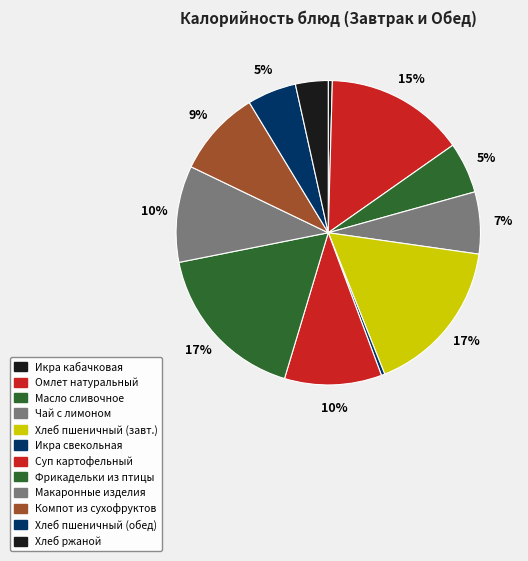

How many slices are in this pie chart?

12